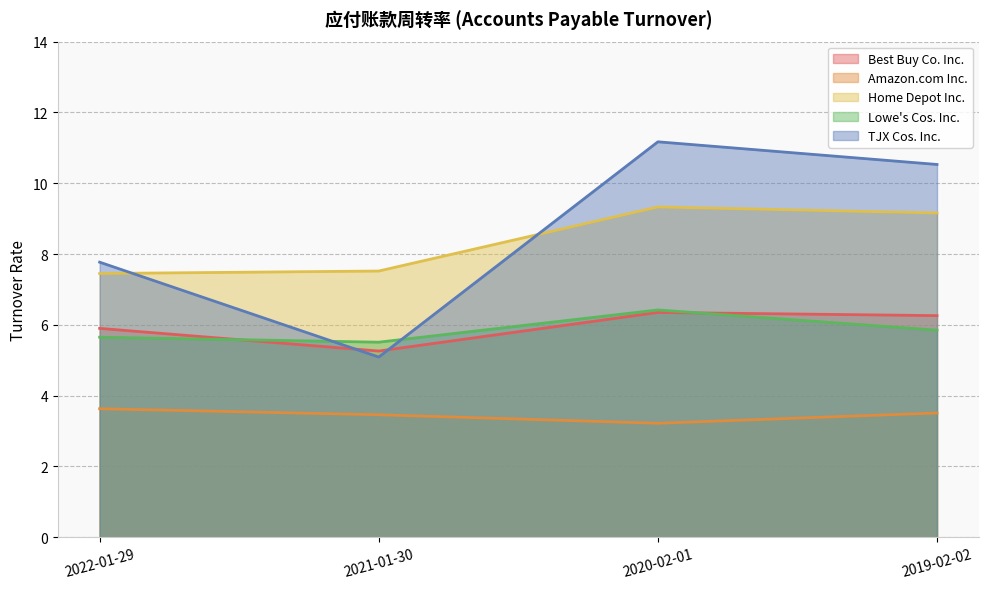

The Amazon.com Inc. series shows 3.5 at 2019-02-02. True or false?

True